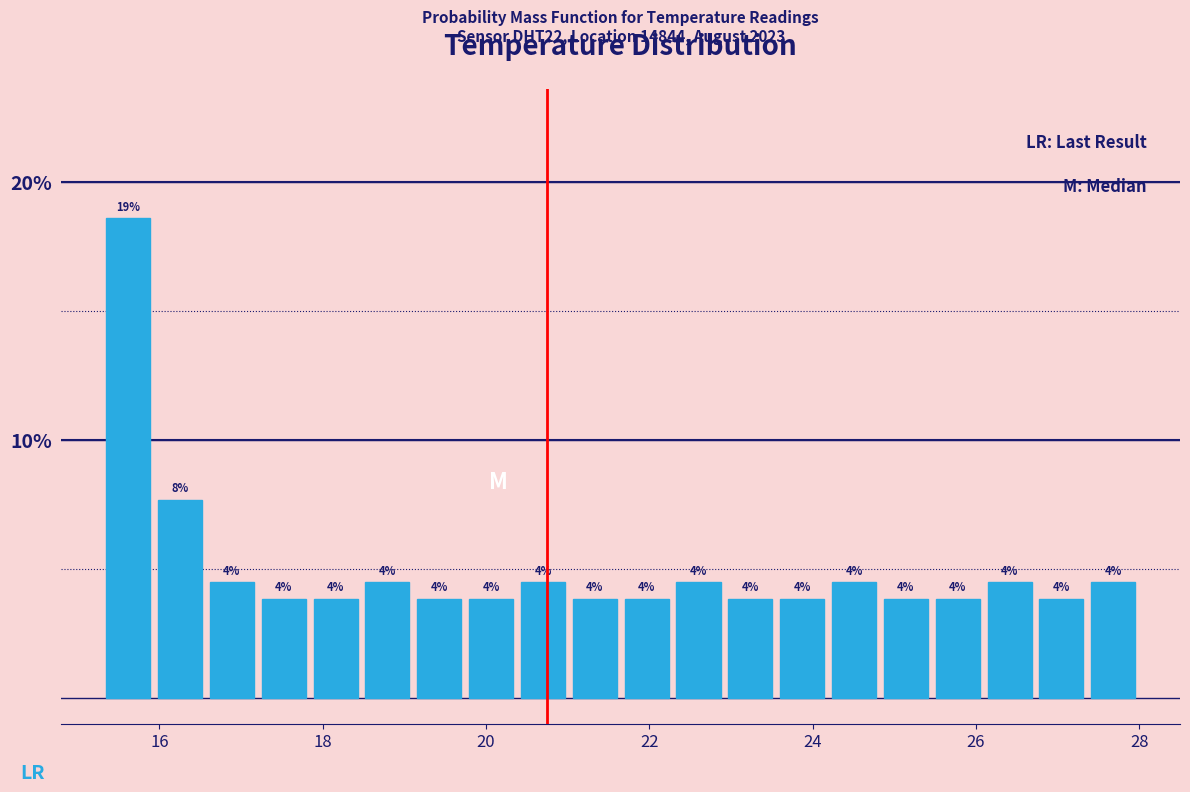

Around what value on the x-axis is the tallest bar? Give the approximate position of its centre, as read against the axis.

15.6